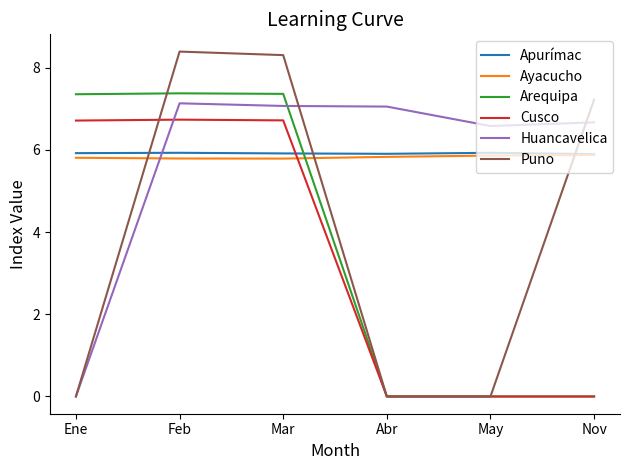

After their last crossing, which series has the higher values: Arequipa or Apurímac?

Apurímac